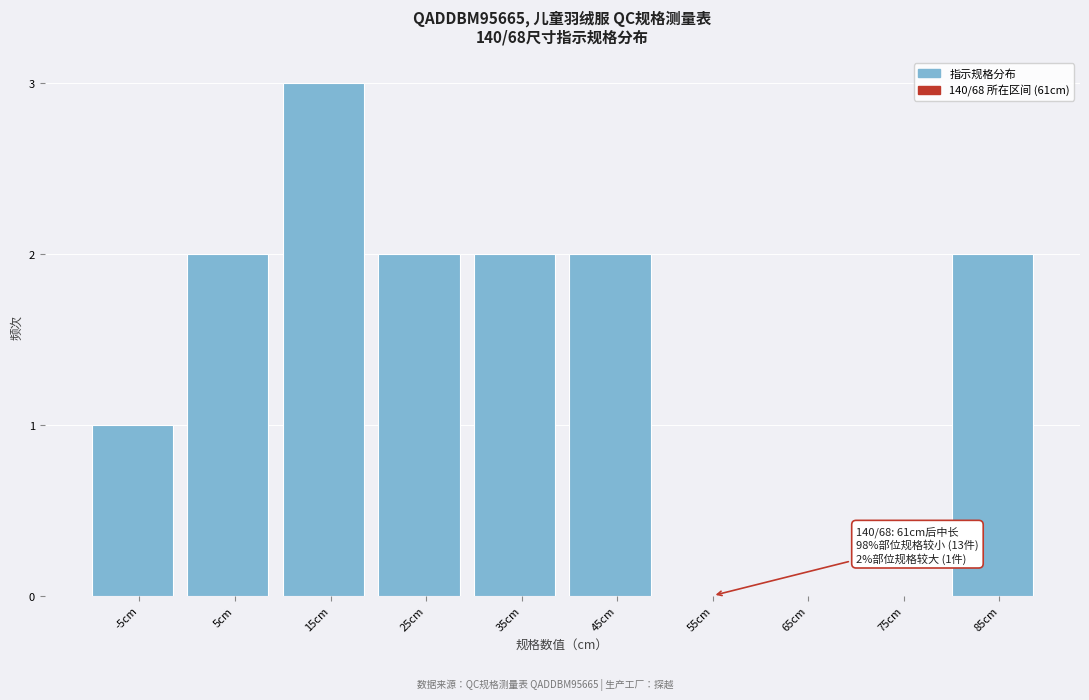

Reading left to right, transcribe all the data shown in this chart.

-5cm=1	5cm=2	15cm=3	25cm=2	35cm=2	45cm=2	55cm=0	65cm=0	75cm=0	85cm=2